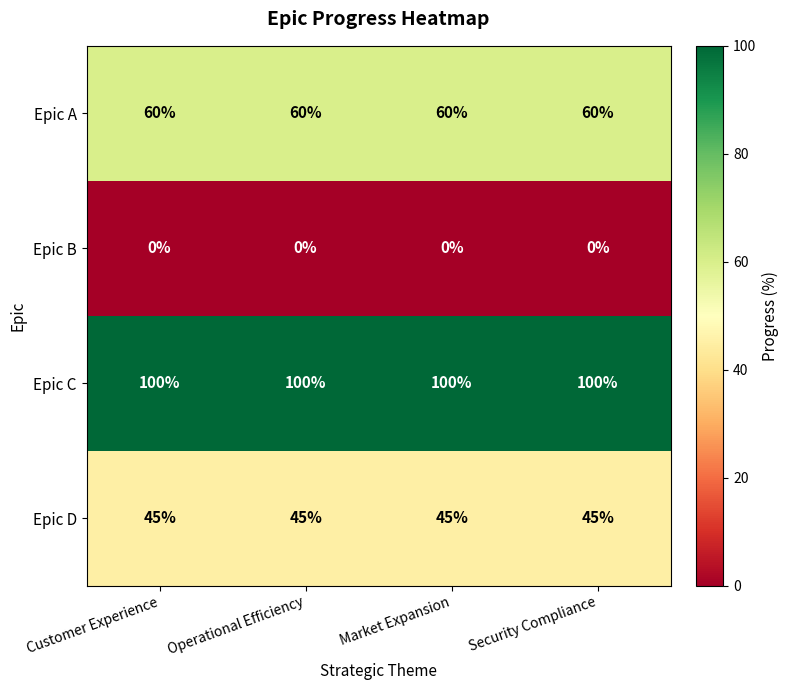

At how many categories does at least one series exceed 58?

4